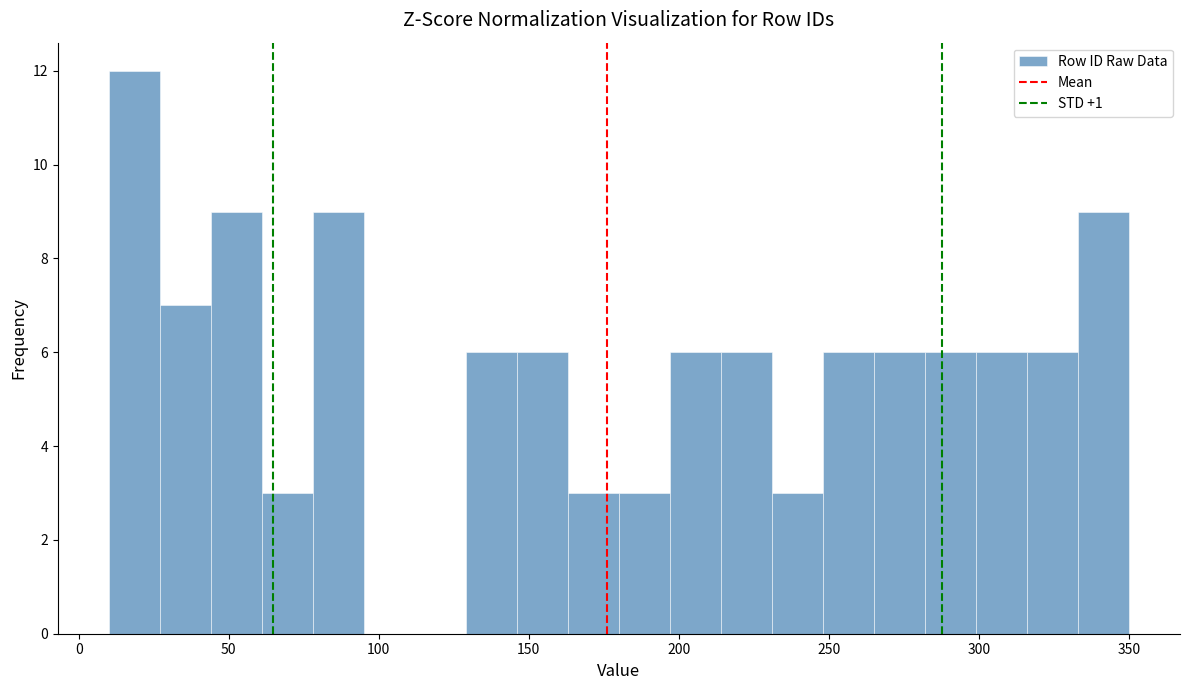

Around what value on the x-axis is the tallest bar? Give the approximate position of its centre, as read against the axis.

20